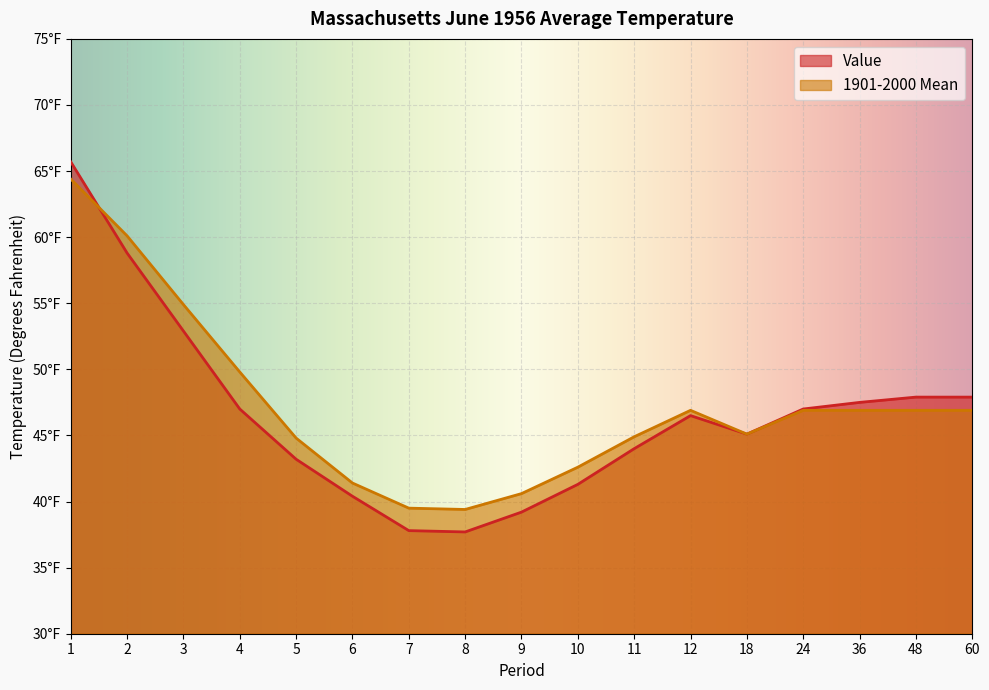

At which label does Value reach its peak?

1